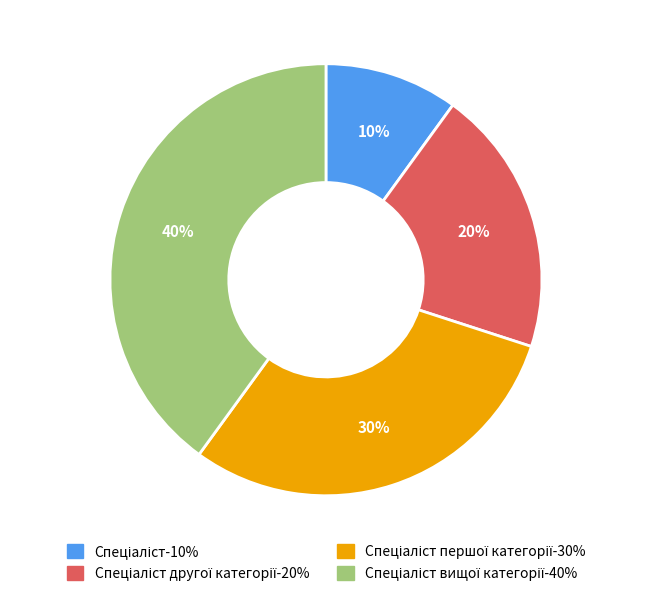

Is there a majority slice in this chart?

No